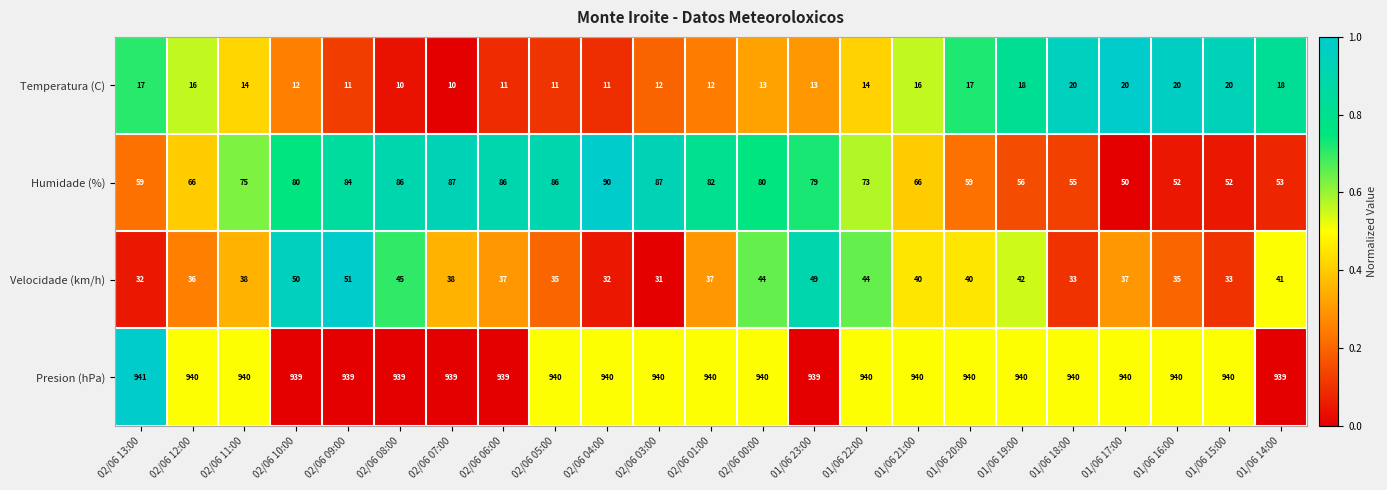

What is the difference between the Temperatura (C) values at 01/06 20:00 and 01/06 16:00?

3